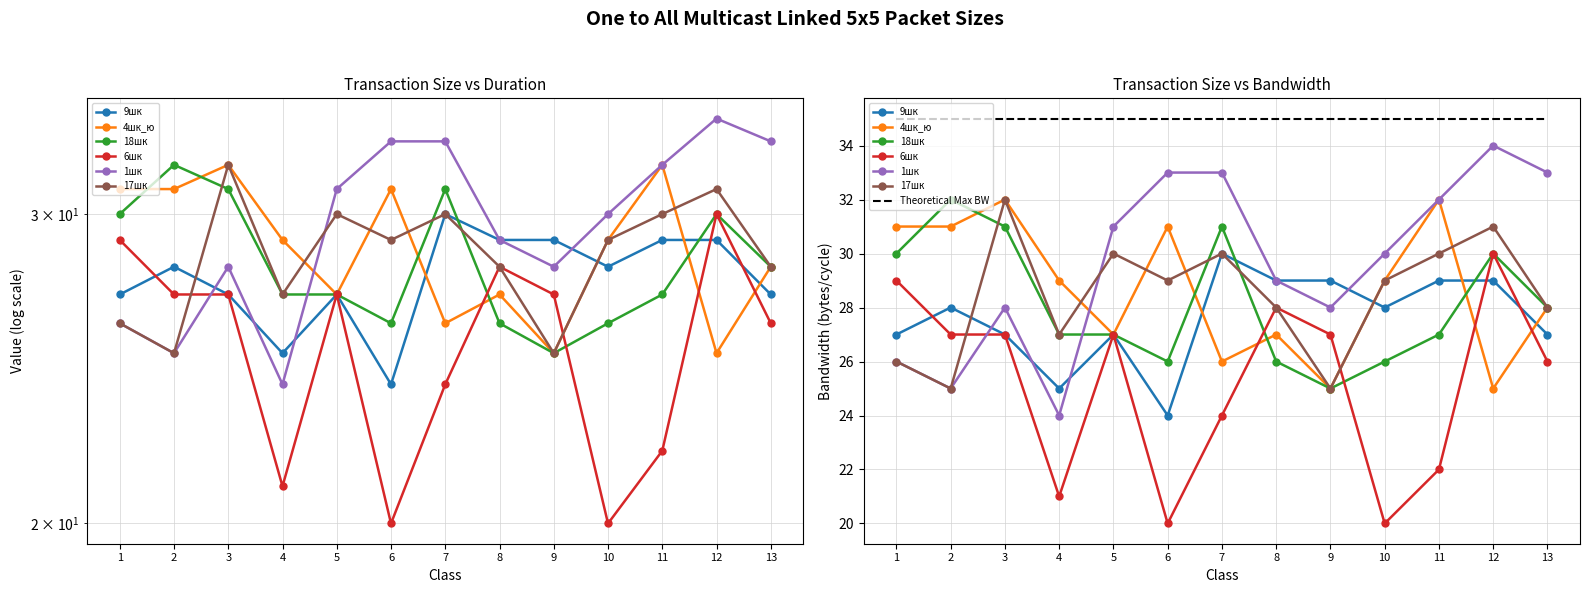

Where is the first local maximum for 9шк?

2